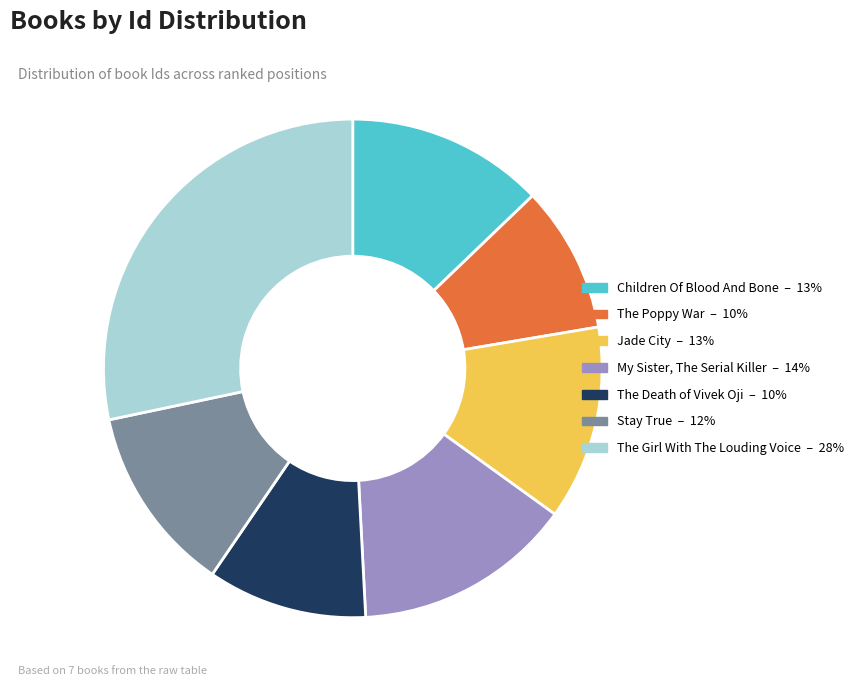

Do Children Of Blood And Bone and My Sister, The Serial Killer together represent more than half of the pie?

No